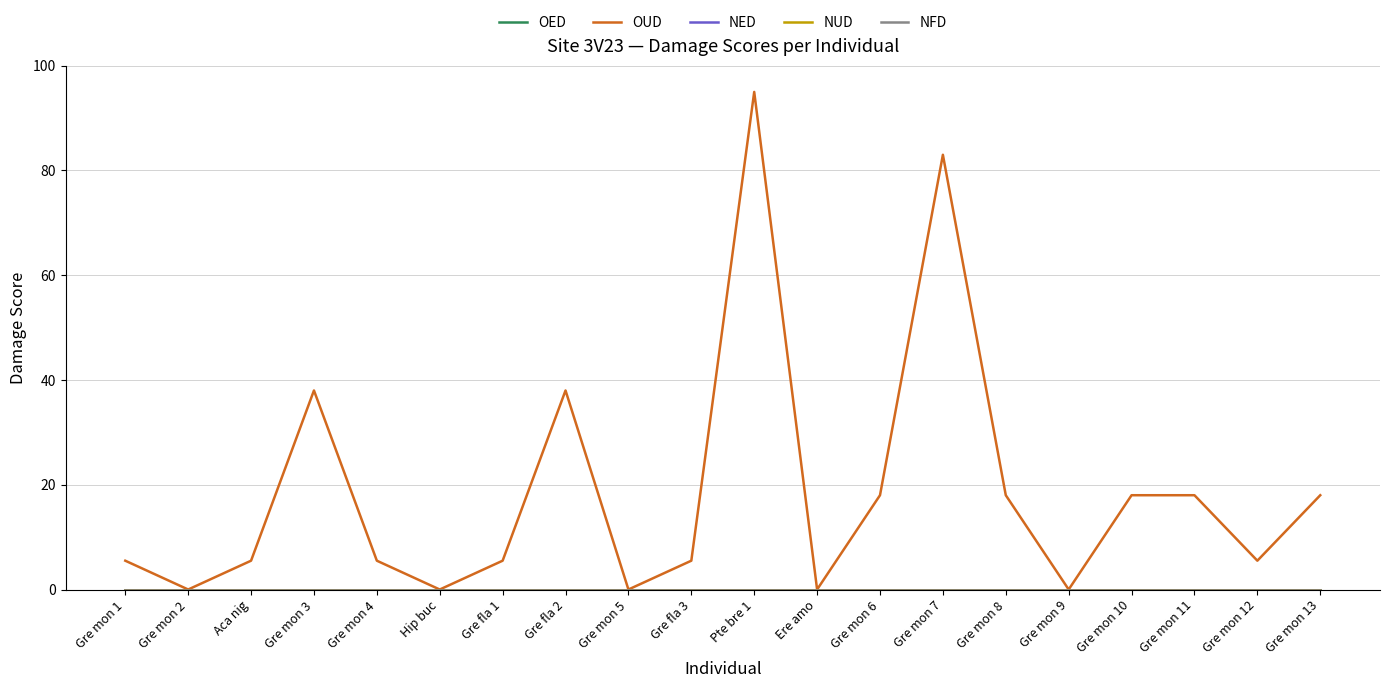

Does the chart have visible grid lines?

Yes